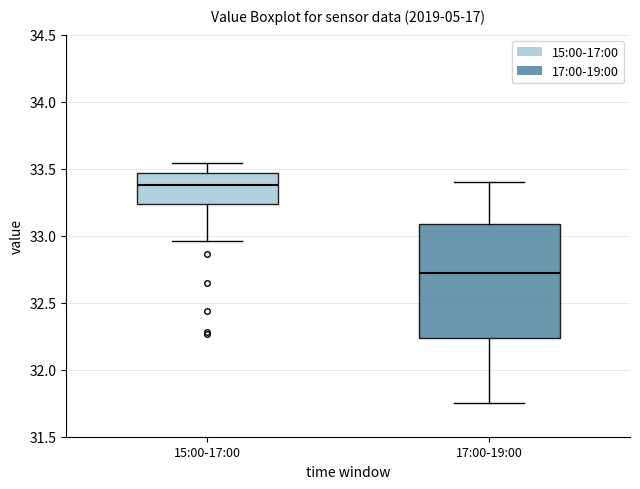

Which box's median line is the lowest?

17:00-19:00